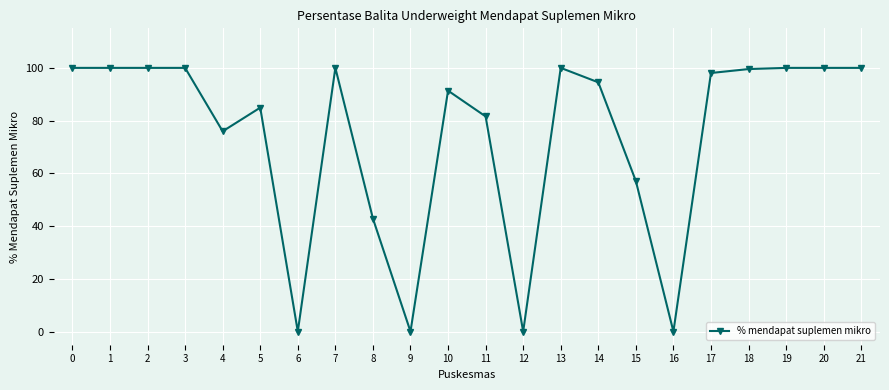

What is the value of the 2nd point from the left?

100.0